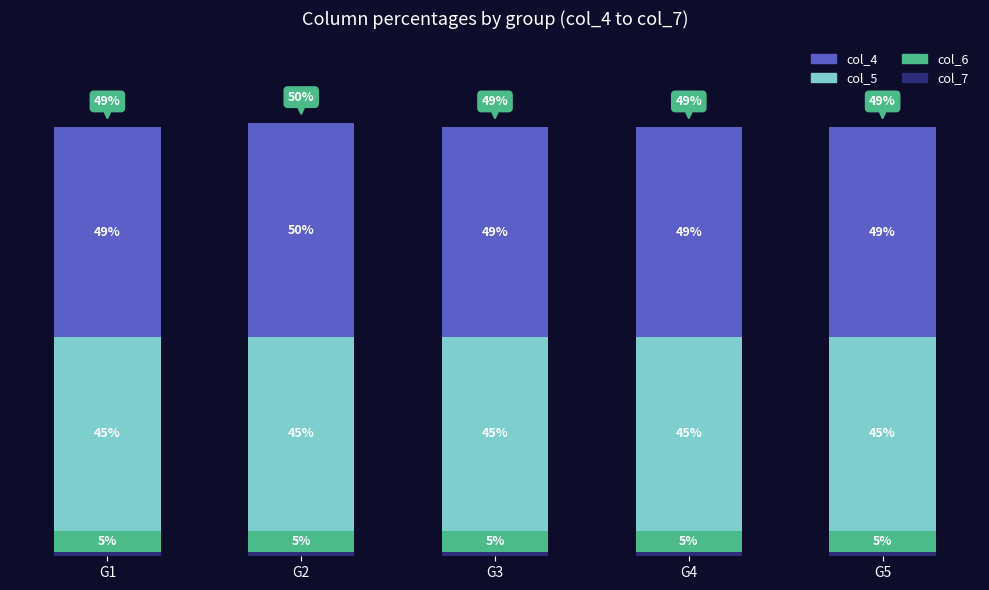

At which category is the sum across all series the highest?

G2